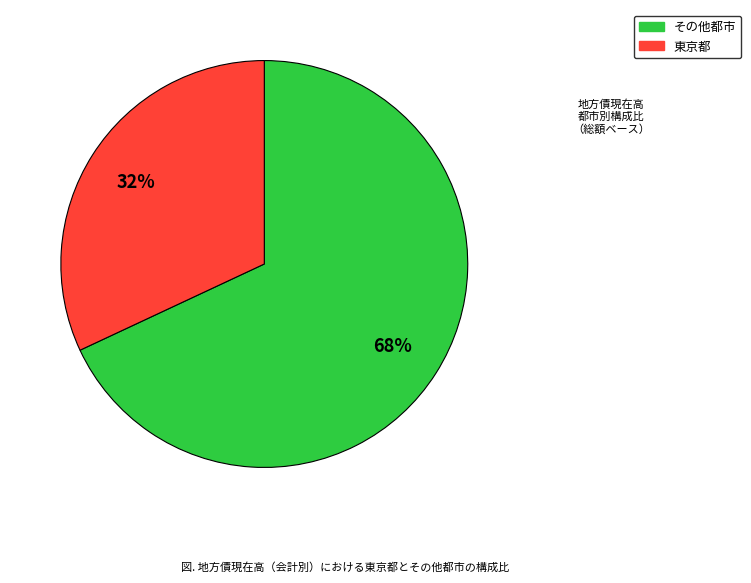

Is there a majority slice in this chart?

Yes